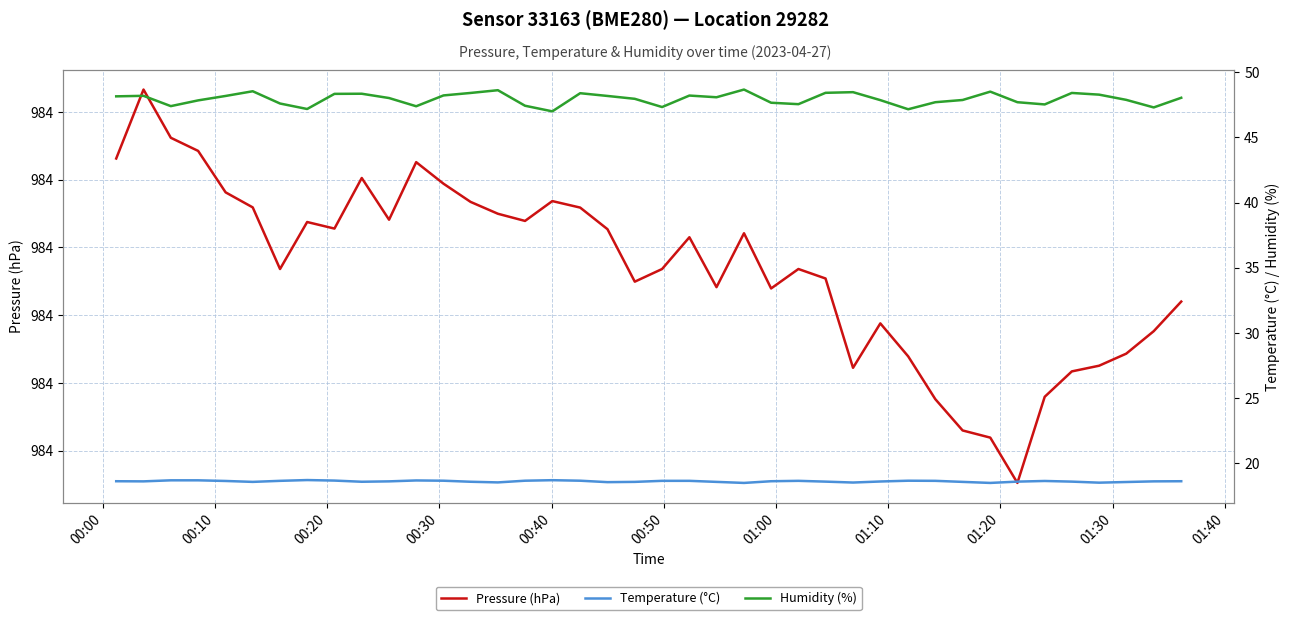

At how many categories does at least one series exceed 145?

40